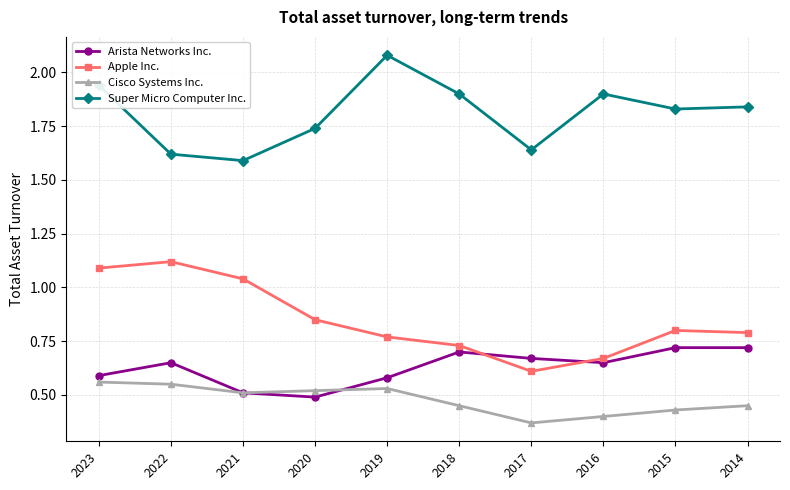

True or false: Apple Inc. and Super Micro Computer Inc. intersect in this chart.

False